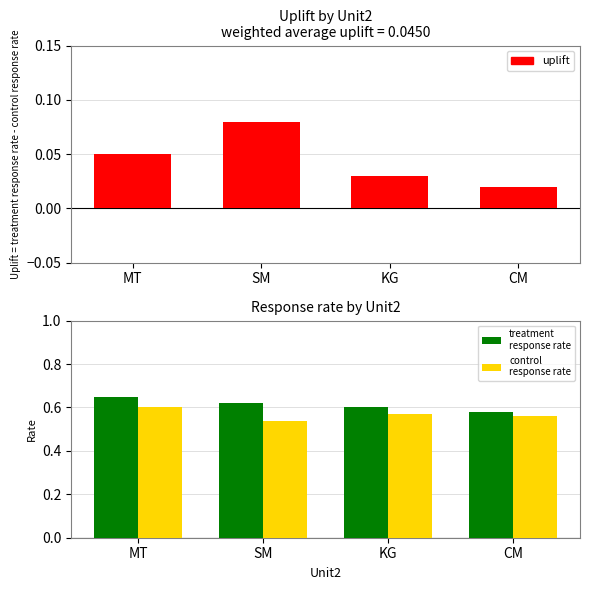

Where is treatment
response rate nearest to the value 0?

CM